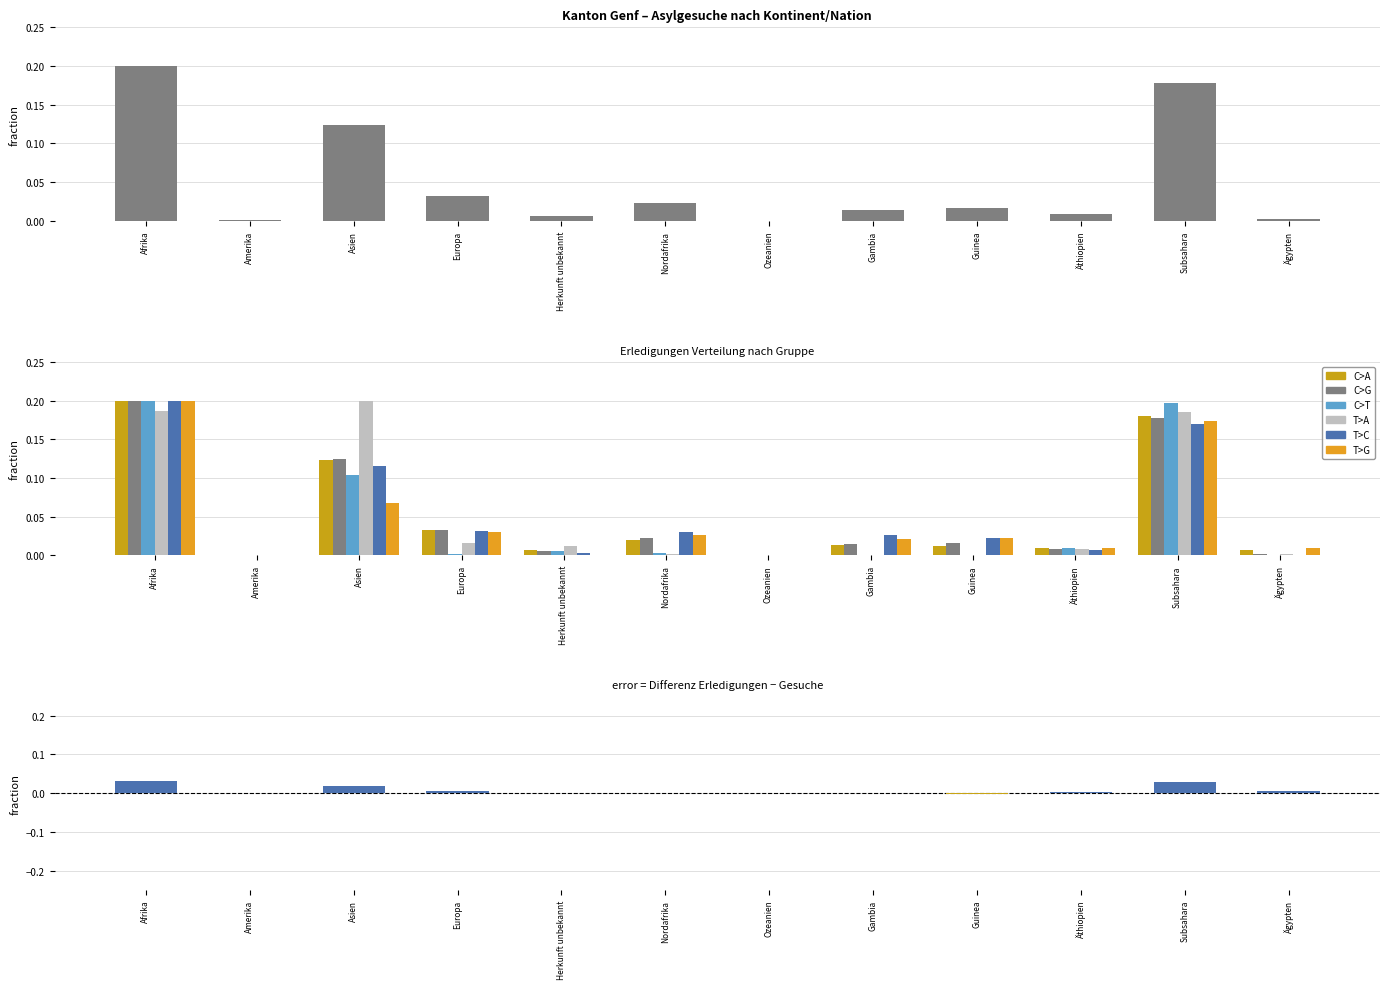

Are the bars grouped side by side (vs. stacked)?

Yes